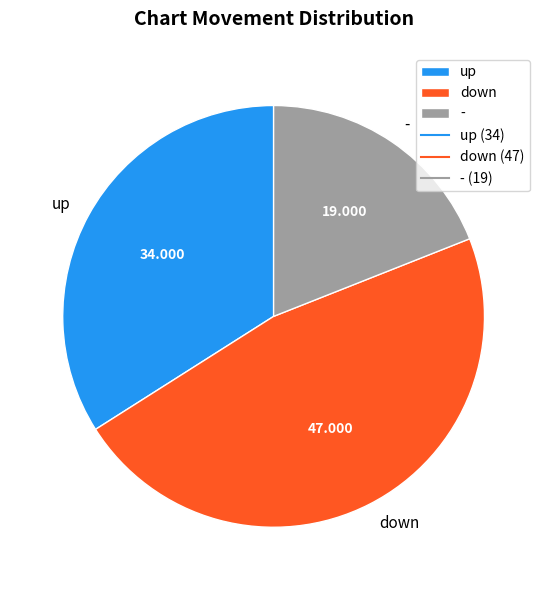

Is there any slice that represents more than half of the pie?

No